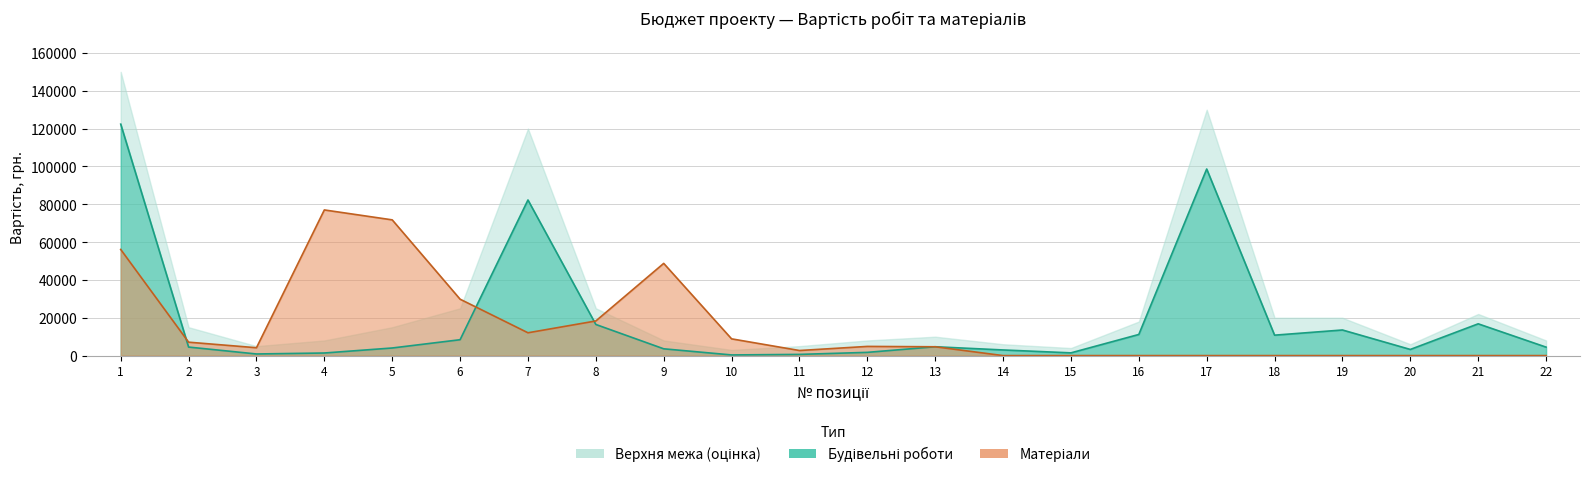

Which series changed the most between 2 and 6?

Матеріали